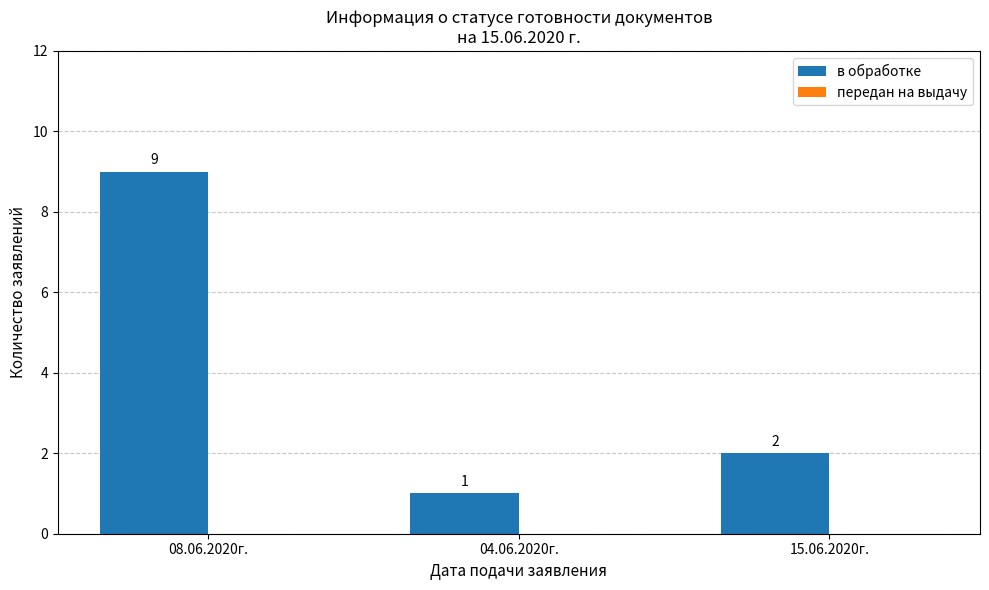

Is it true that the value at 04.06.2020г. is 0?

False